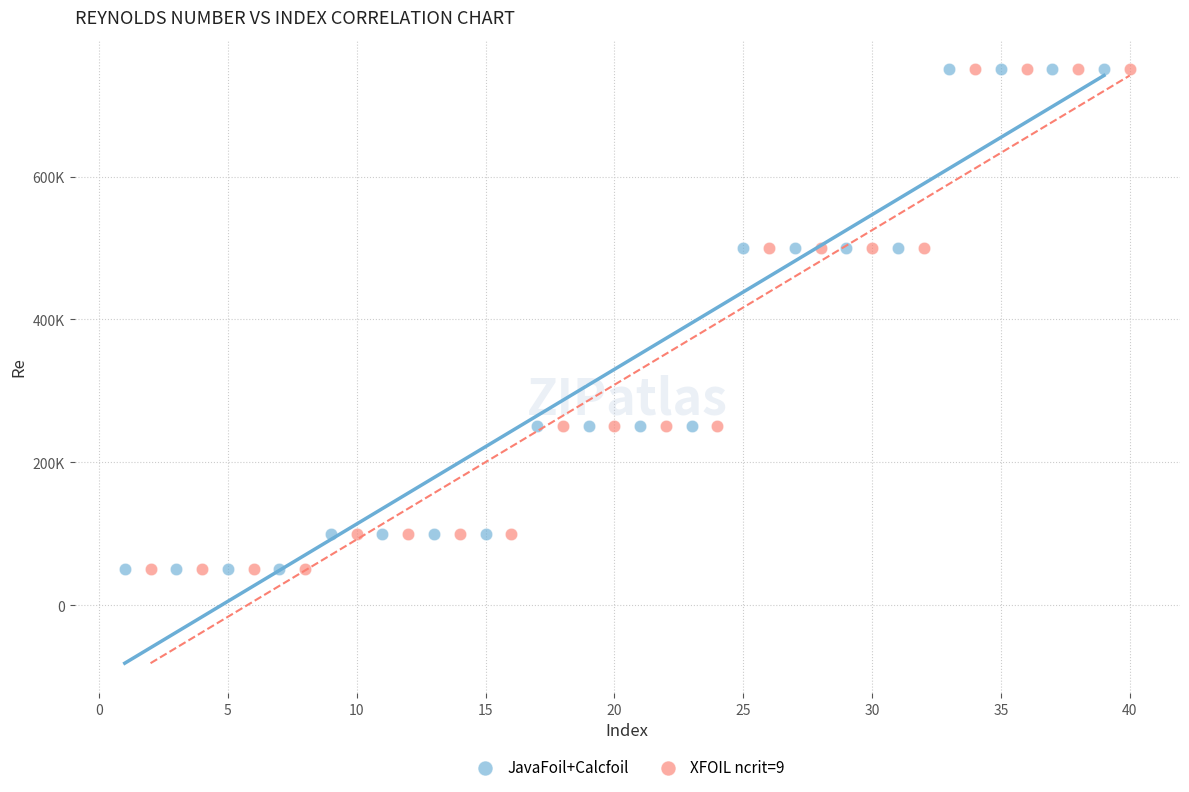

What are all the series names shown in the legend?

JavaFoil+Calcfoil, XFOIL ncrit=9